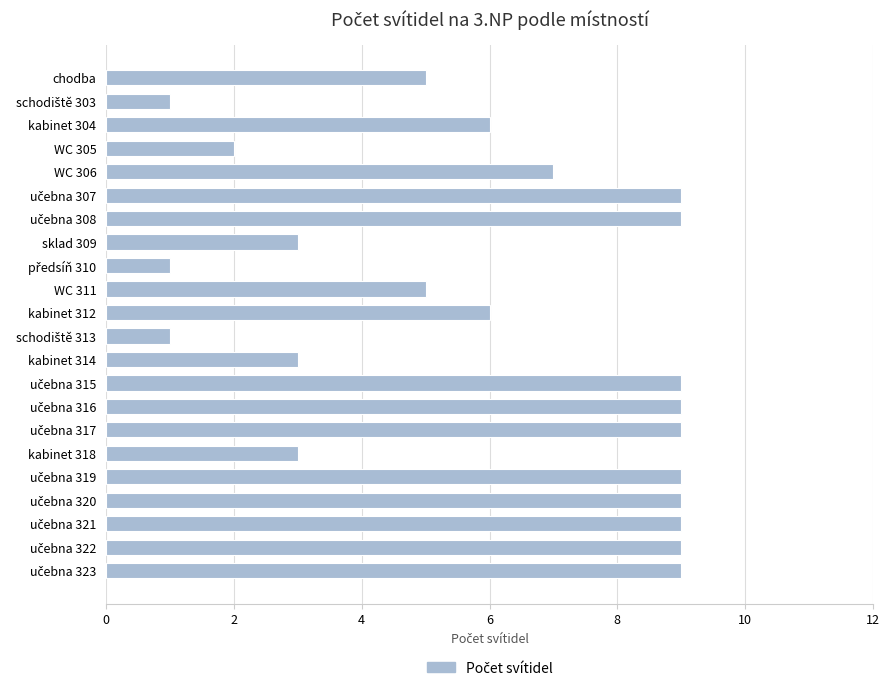

What is the greatest value displayed?

9